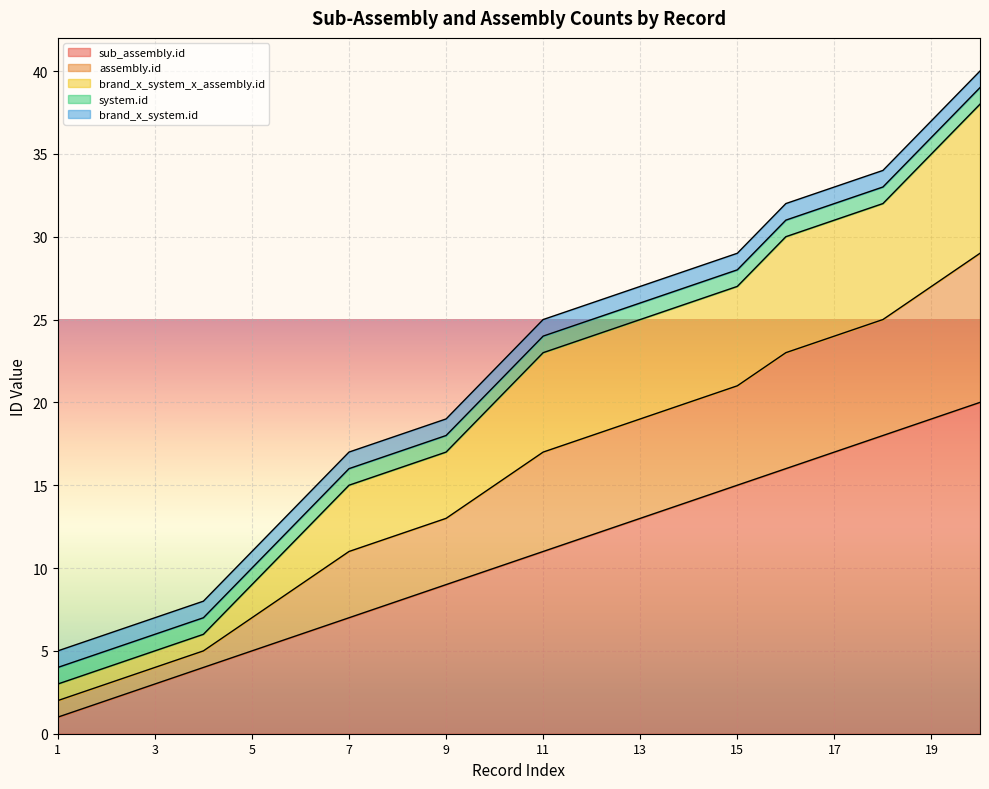

How many data points in assembly.id are less than 23?

10